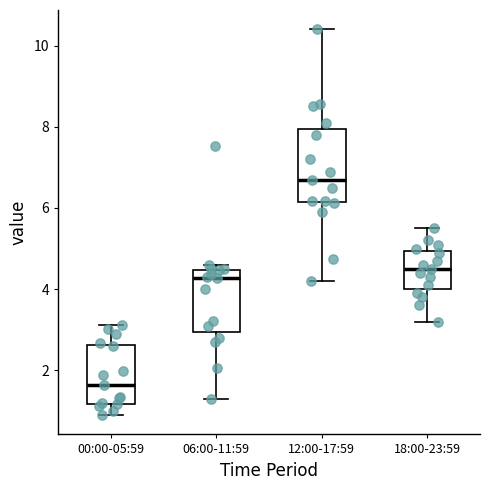

Which box's median line is the highest?

12:00-17:59